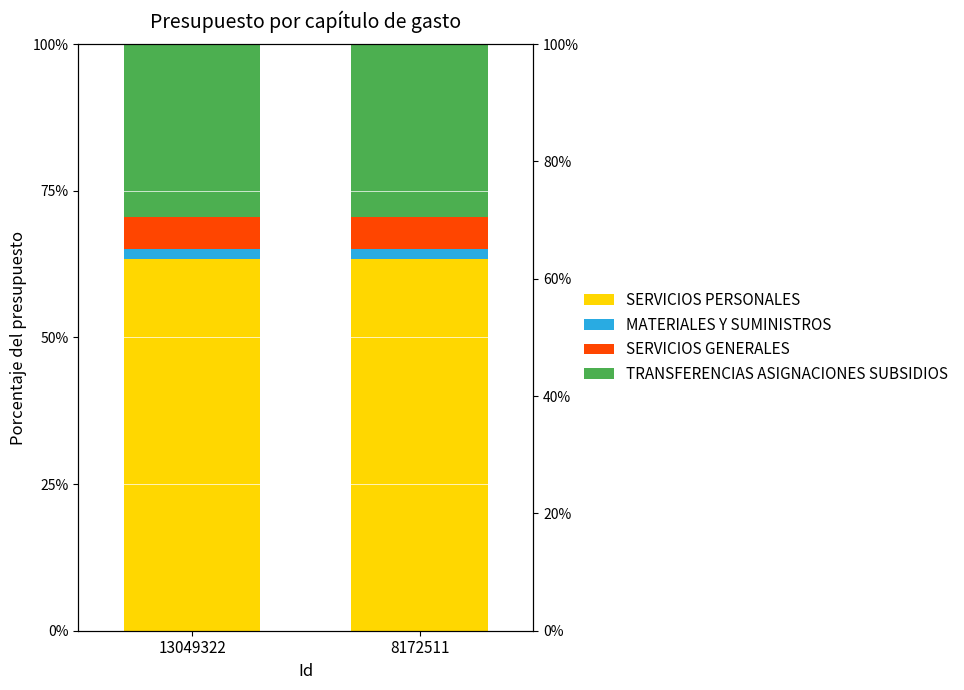

Rank the series by their maximum value, from lowest to highest.

MATERIALES Y SUMINISTROS, SERVICIOS GENERALES, TRANSFERENCIAS ASIGNACIONES SUBSIDIOS, SERVICIOS PERSONALES